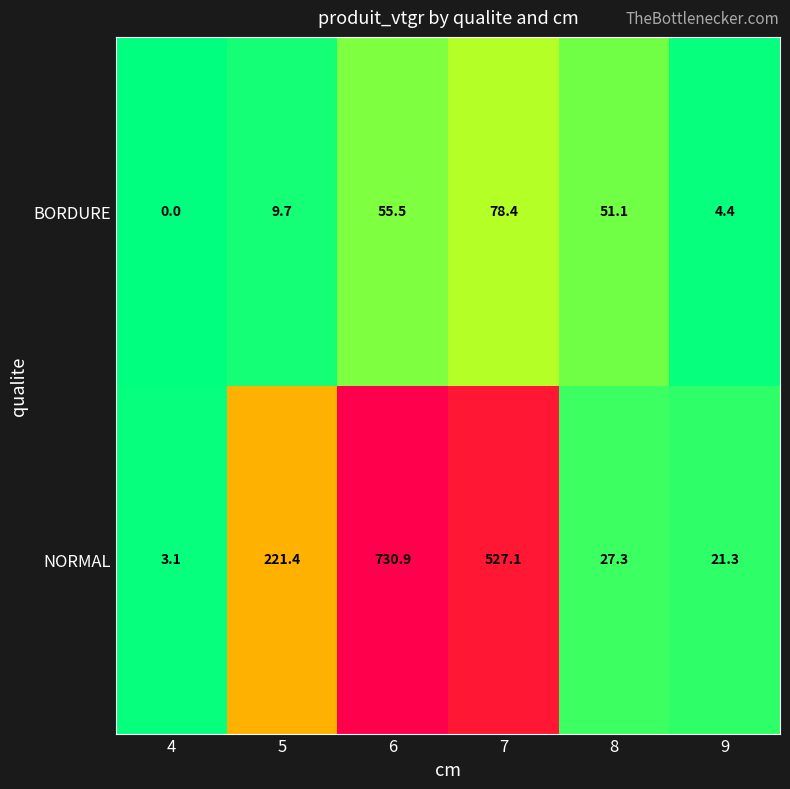

At which label does BORDURE first exceed 51?

6